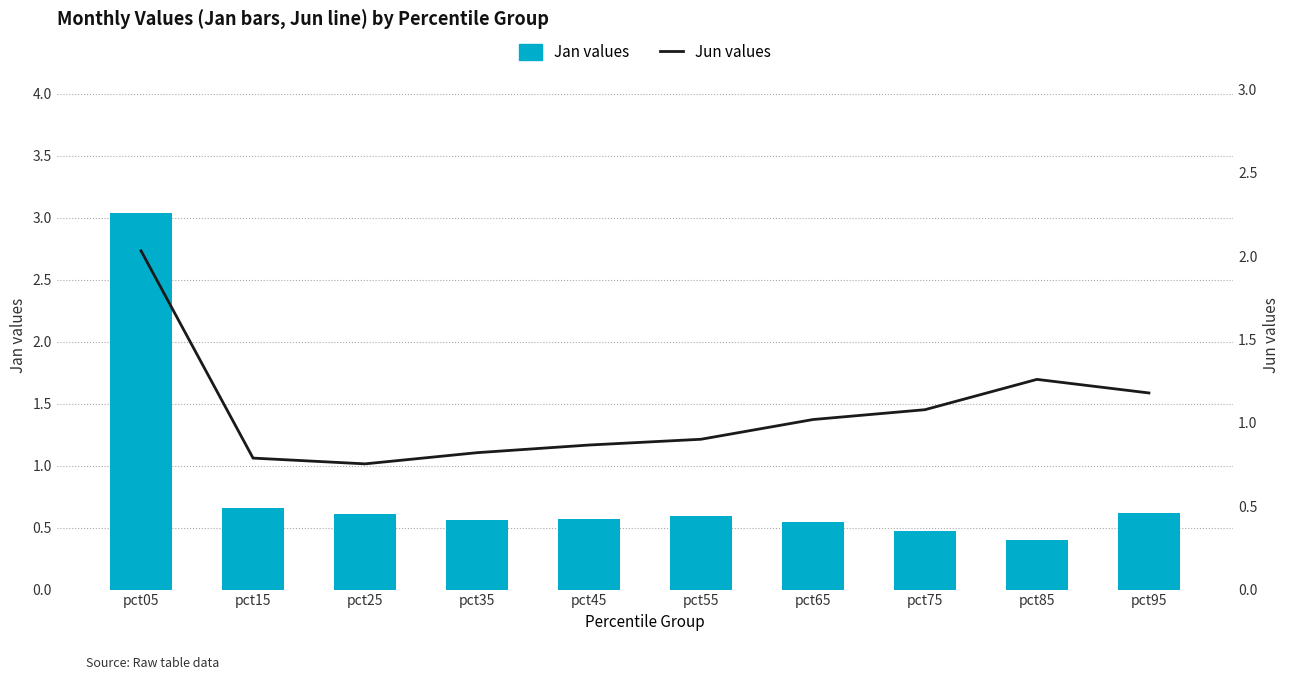

What is the difference between the Jun values values at pct75 and pct15?

0.3